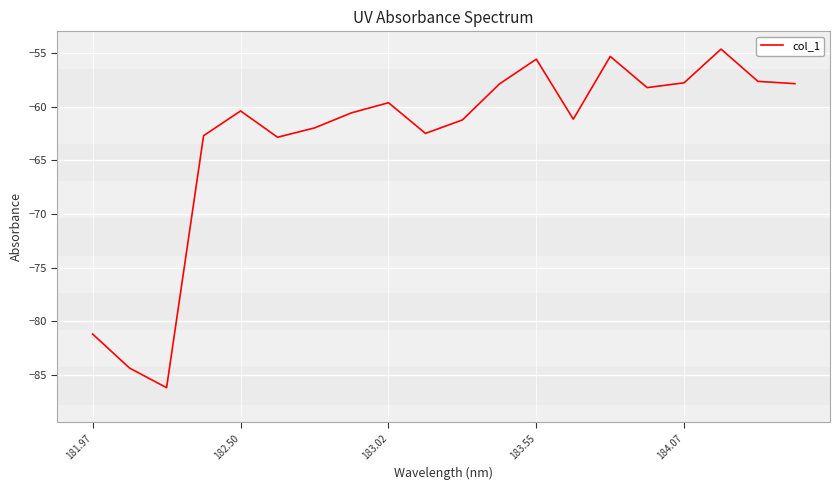

What is the minimum value shown in the chart?

-86.2